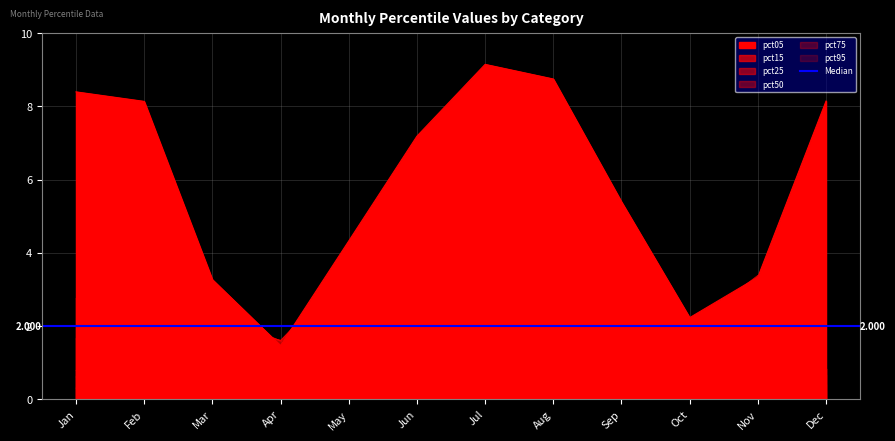

What is the maximum value shown in the chart?

9.1